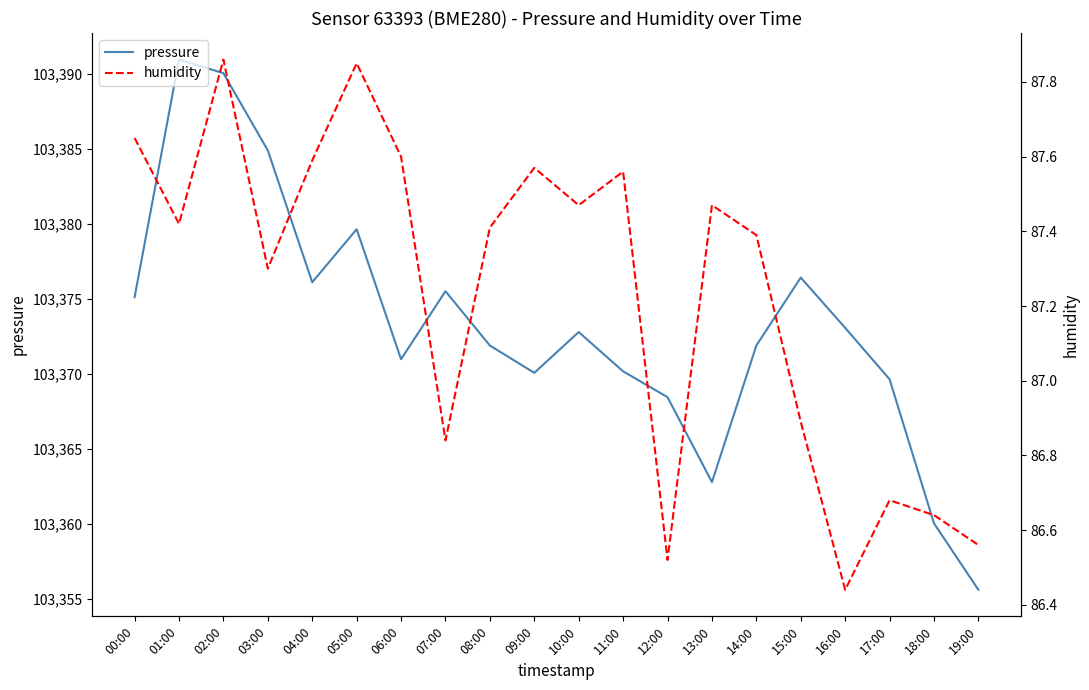

At 08:00, list the series in order from smallest to largest.

humidity, pressure